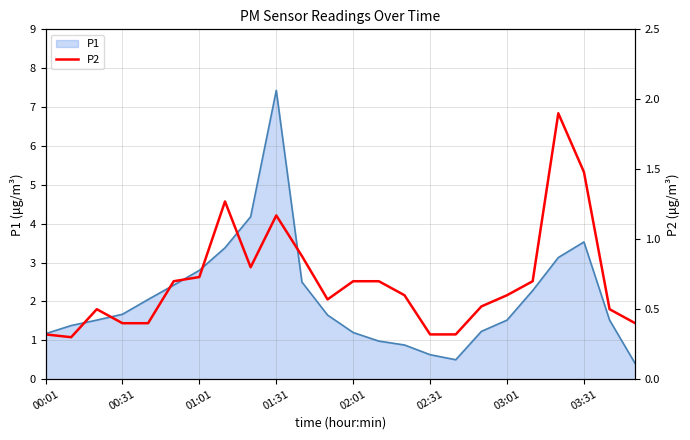

Which category has the highest value in the P1 series?

01:31